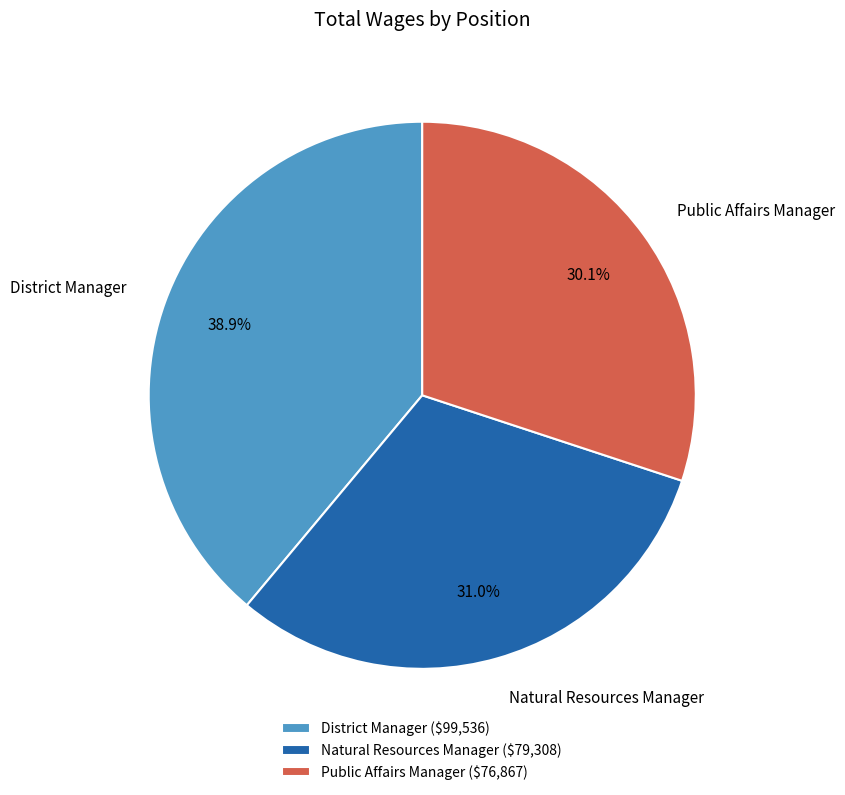

How much of the chart is everything except Natural Resources Manager?

69.0%